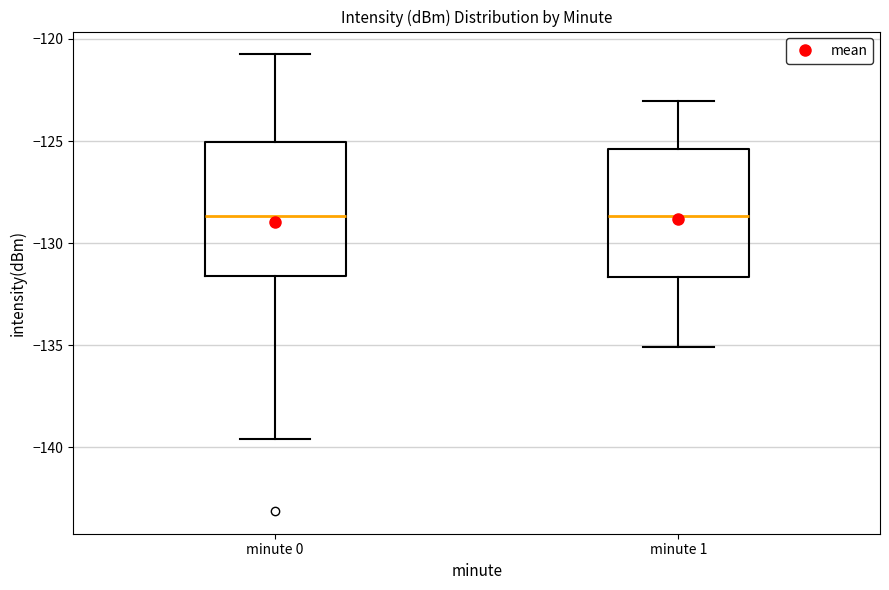

Where does the lower whisker of the box for minute 0 end on the y-axis? The values are not printed on the chart, so give them approximately, as read against the axis.

-139.5